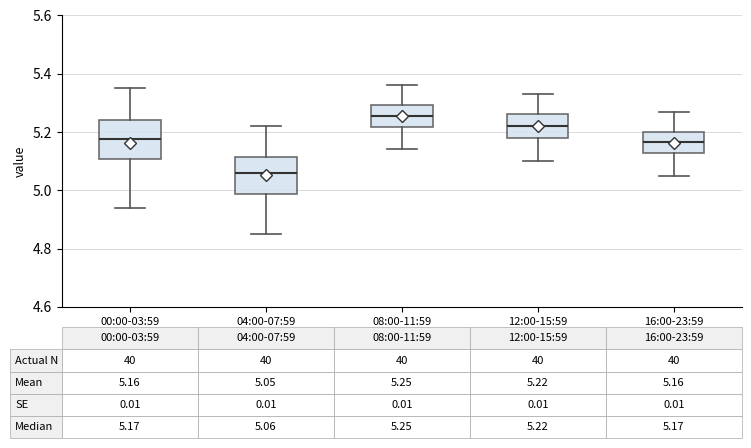

Which box's median line is the highest?

08:00-11:59